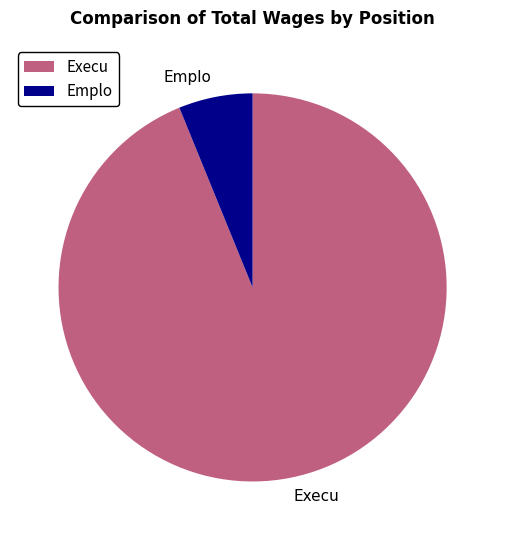

Rank the categories by value from lowest to highest.

Emplo, Execu